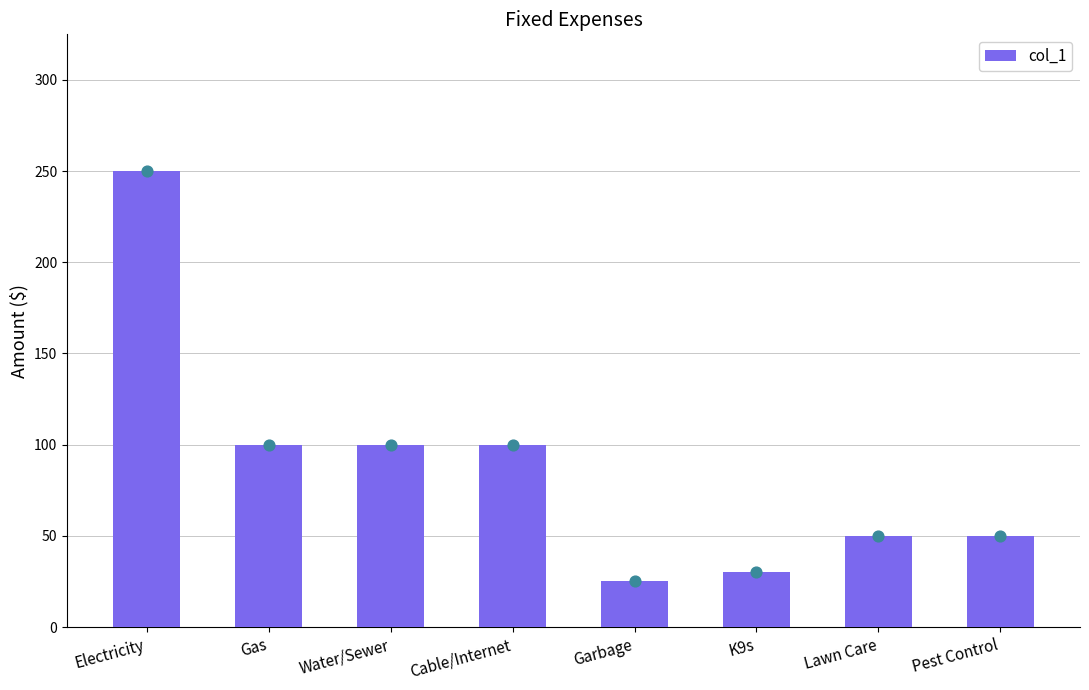

Approximately how many times larger is the value at Water/Sewer compared to Lawn Care?

2.0